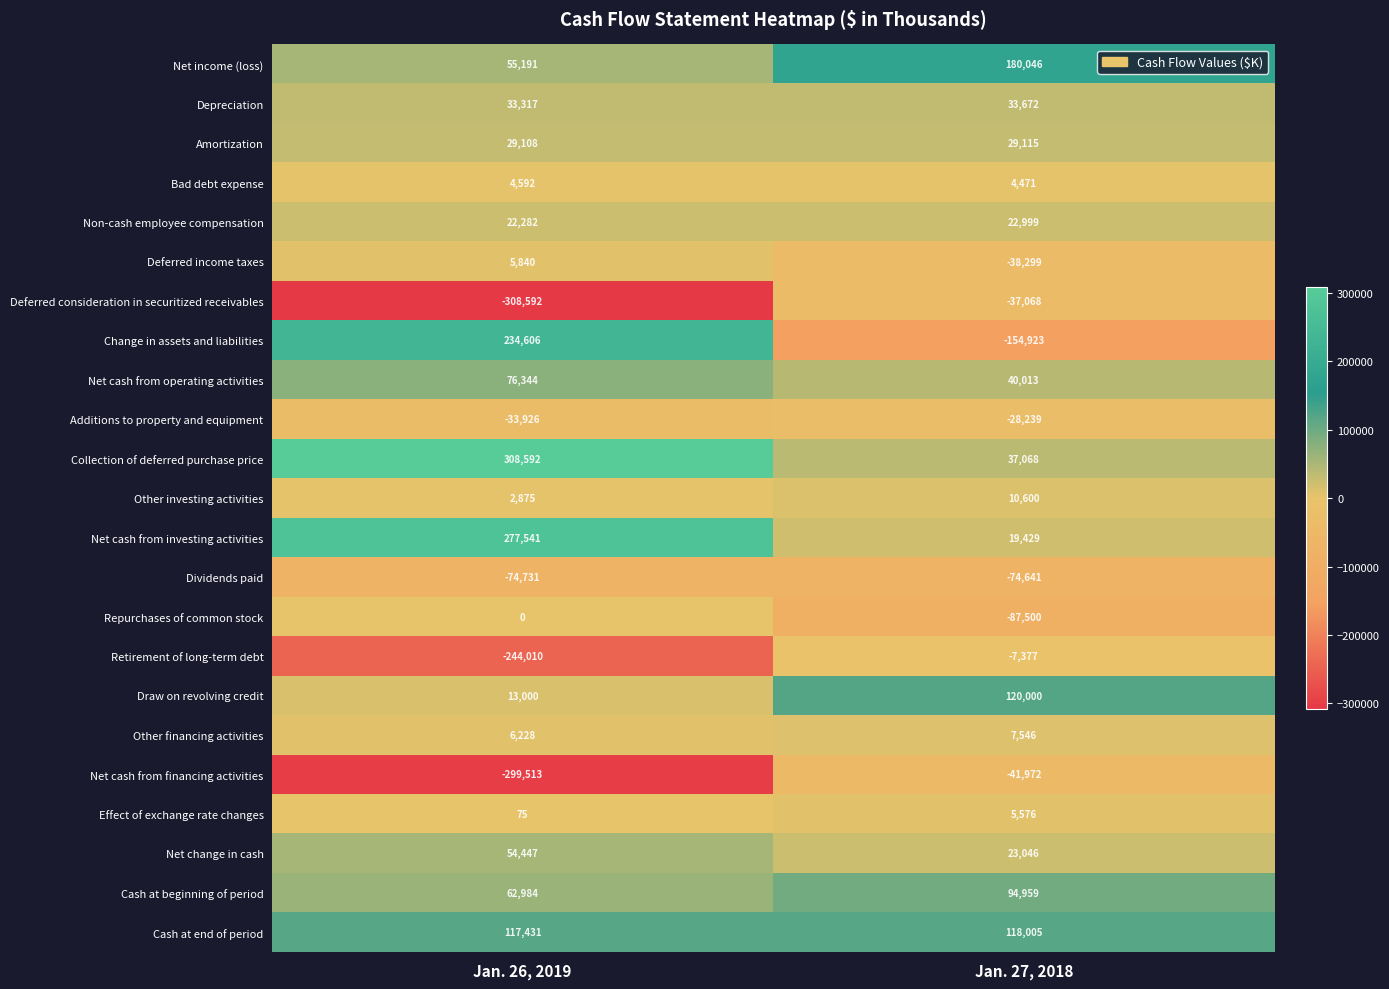

Where is Net income (loss) nearest to the value 117618?

Jan. 26, 2019